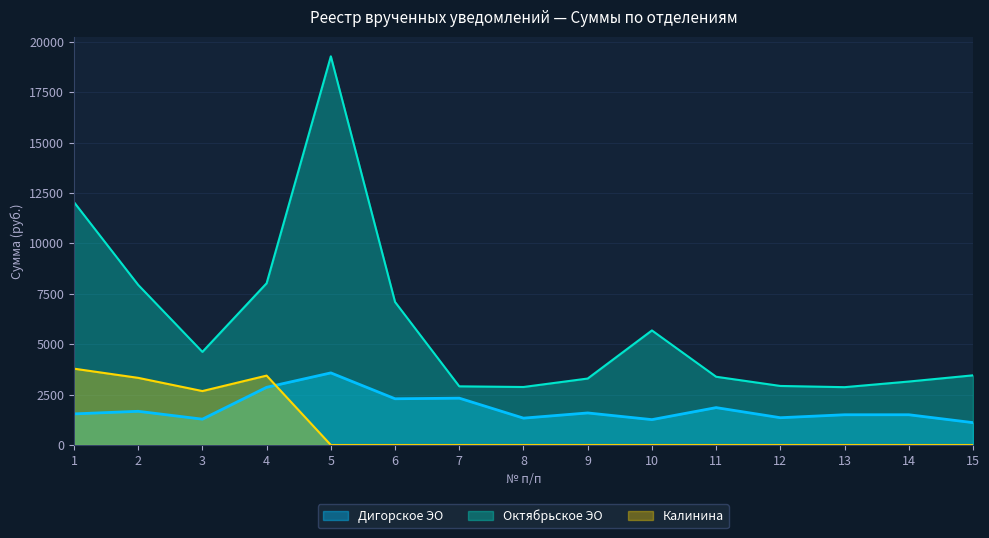

What is the difference between the second highest and second lowest values in the Дигорское ЭО series?

1603.8